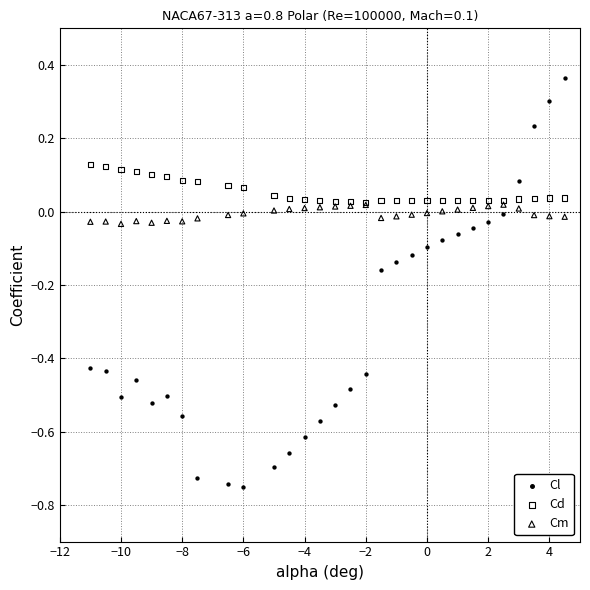

Which series has the widest spread of Y values?

Cl